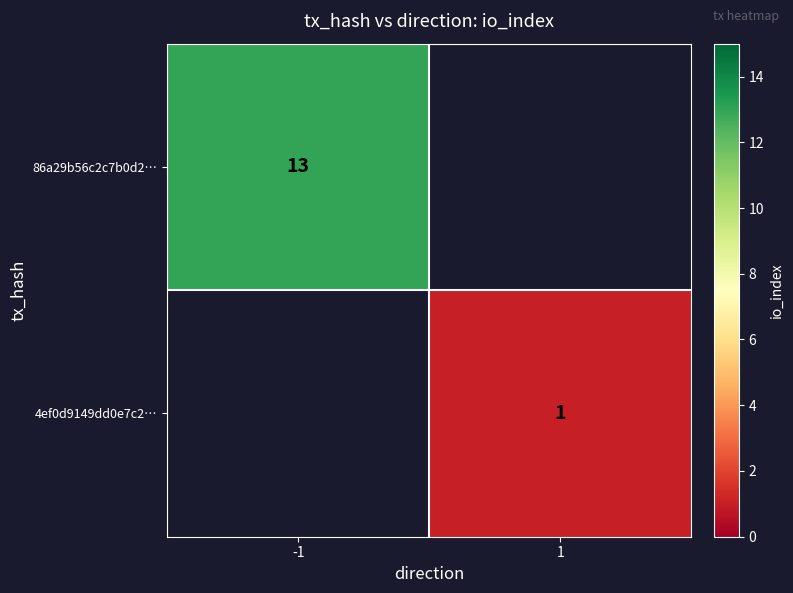

True or false: 4ef0d9149dd0e7c2… has a value of 2 at 1.

False